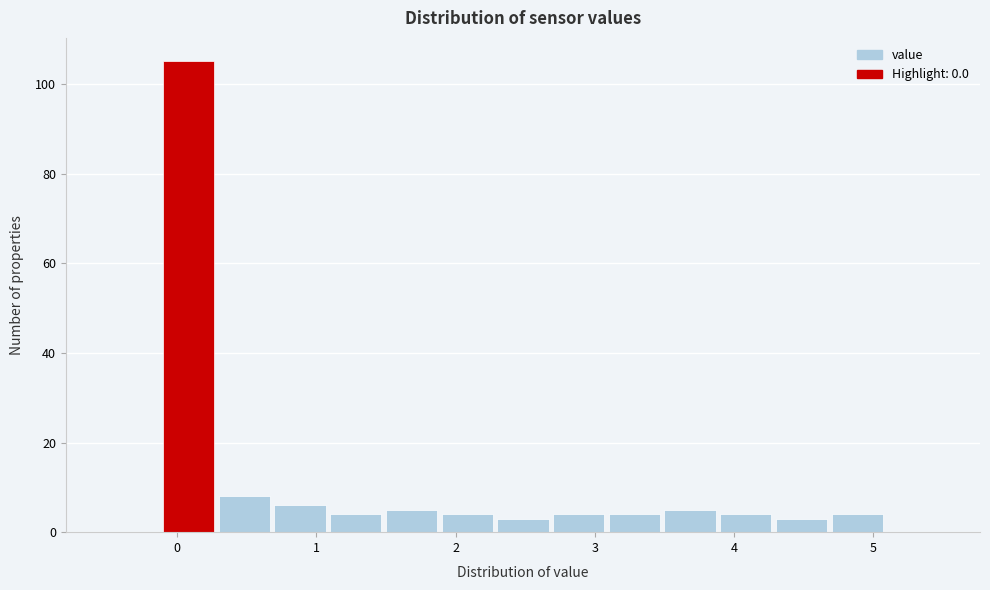

Reading left to right, list every bar in this chart as the range it spans on the x-axis followed by its height. The values are not printed on the chart, so give them approximately, as read against the axis.

-0.5 to -0.1: 0
-0.1 to 0.3: 106
0.3 to 0.7: 8
0.7 to 1.1: 6
1.1 to 1.5: 4
1.5 to 1.9: 6
1.9 to 2.3: 4
2.3 to 2.7: 4
2.7 to 3.1: 4
3.1 to 3.5: 4
3.5 to 3.9: 6
3.9 to 4.3: 4
4.3 to 4.7: 4
4.7 to 5.1: 4
5.1 to 5.5: 0